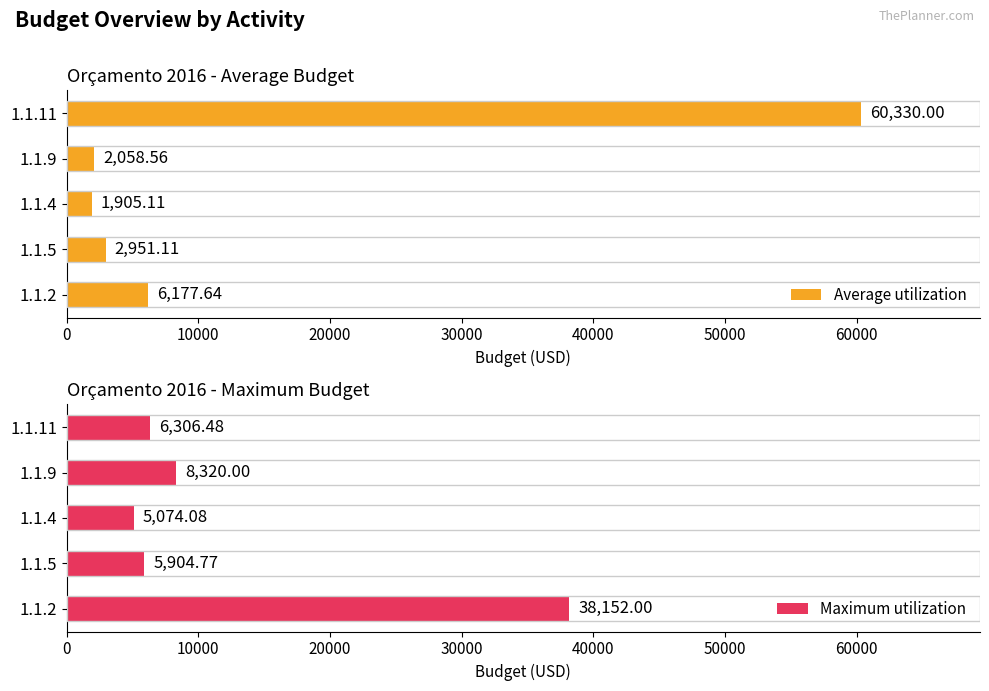

How many bars are there in total?

10